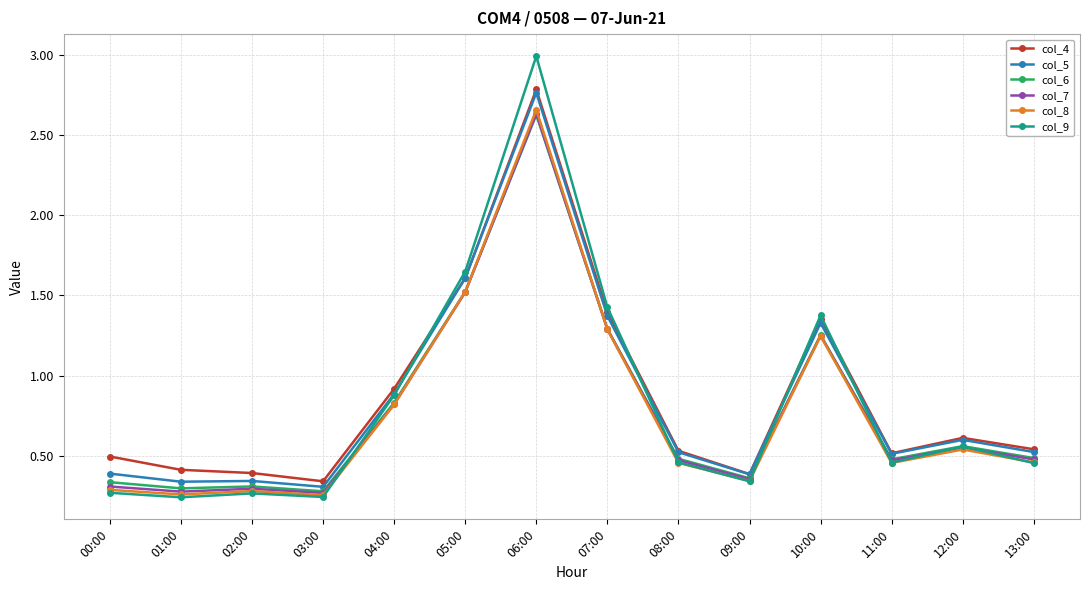

At which label is col_7 closest to 1?

04:00